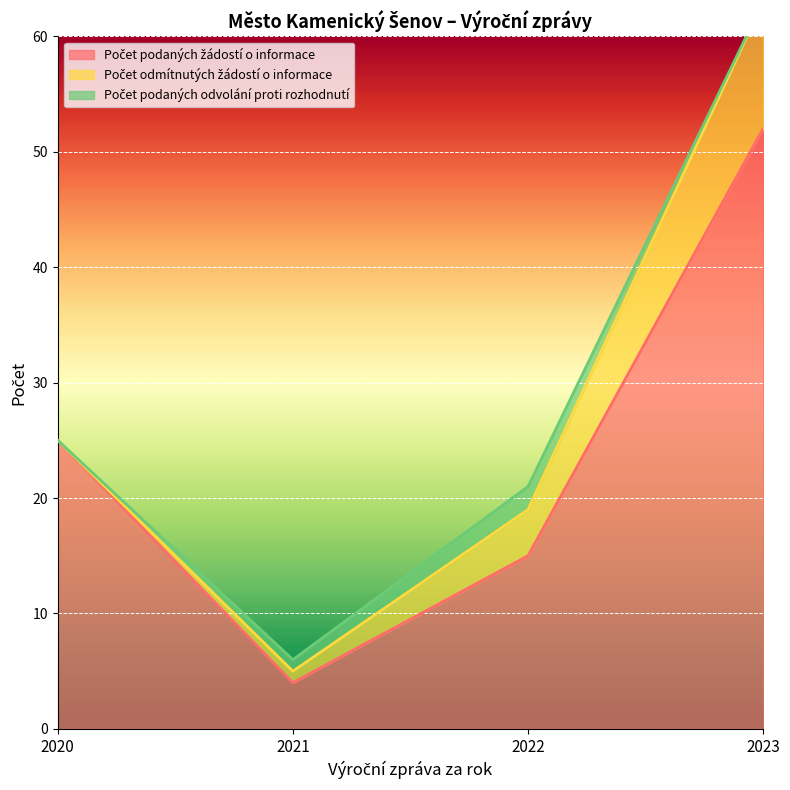

Reading left to right, list all the values displayed in this chart.

Počet podaných žádostí o informace: 25	4	15	52
Počet odmítnutých žádostí o informace: 0	1	4	11
Počet podaných odvolání proti rozhodnutí: 0	1	2	0